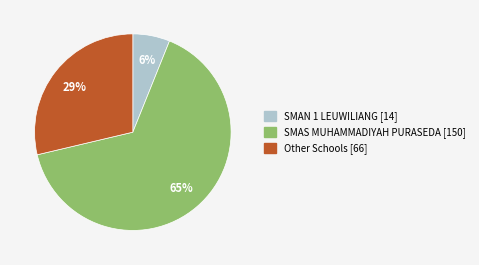

What is the majority slice?

SMAS MUHAMMADIYAH PURASEDA [150]